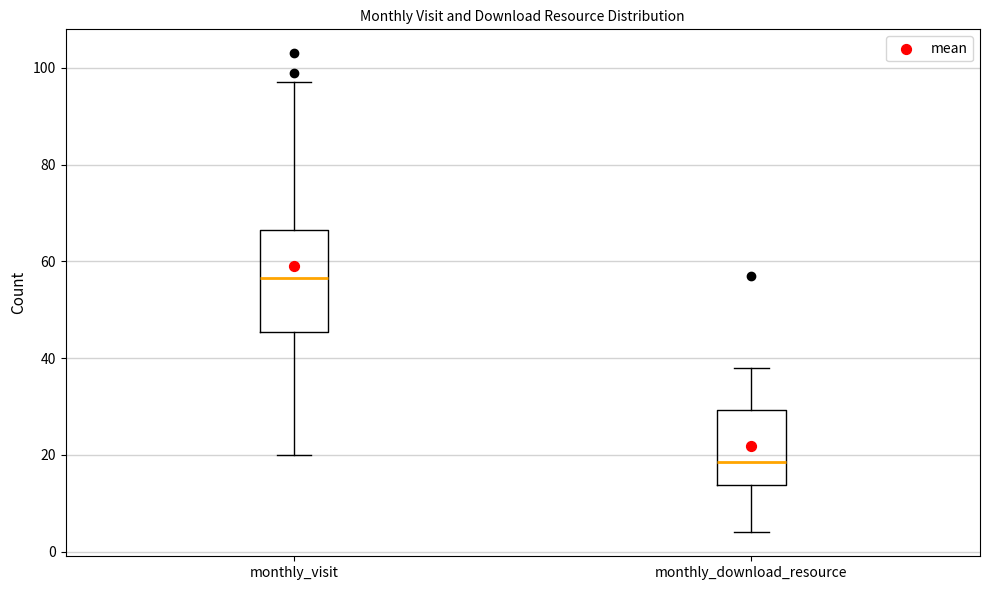

Reading left to right, read every box against the y-axis: the position of its median line, the range the box covers, and the ends of its whiskers. The values are not printed on the chart, so give them approximately, as read against the axis.

monthly_visit: median 56, box 46 to 66, whiskers 20 to 98
monthly_download_resource: median 18, box 14 to 30, whiskers 4 to 38